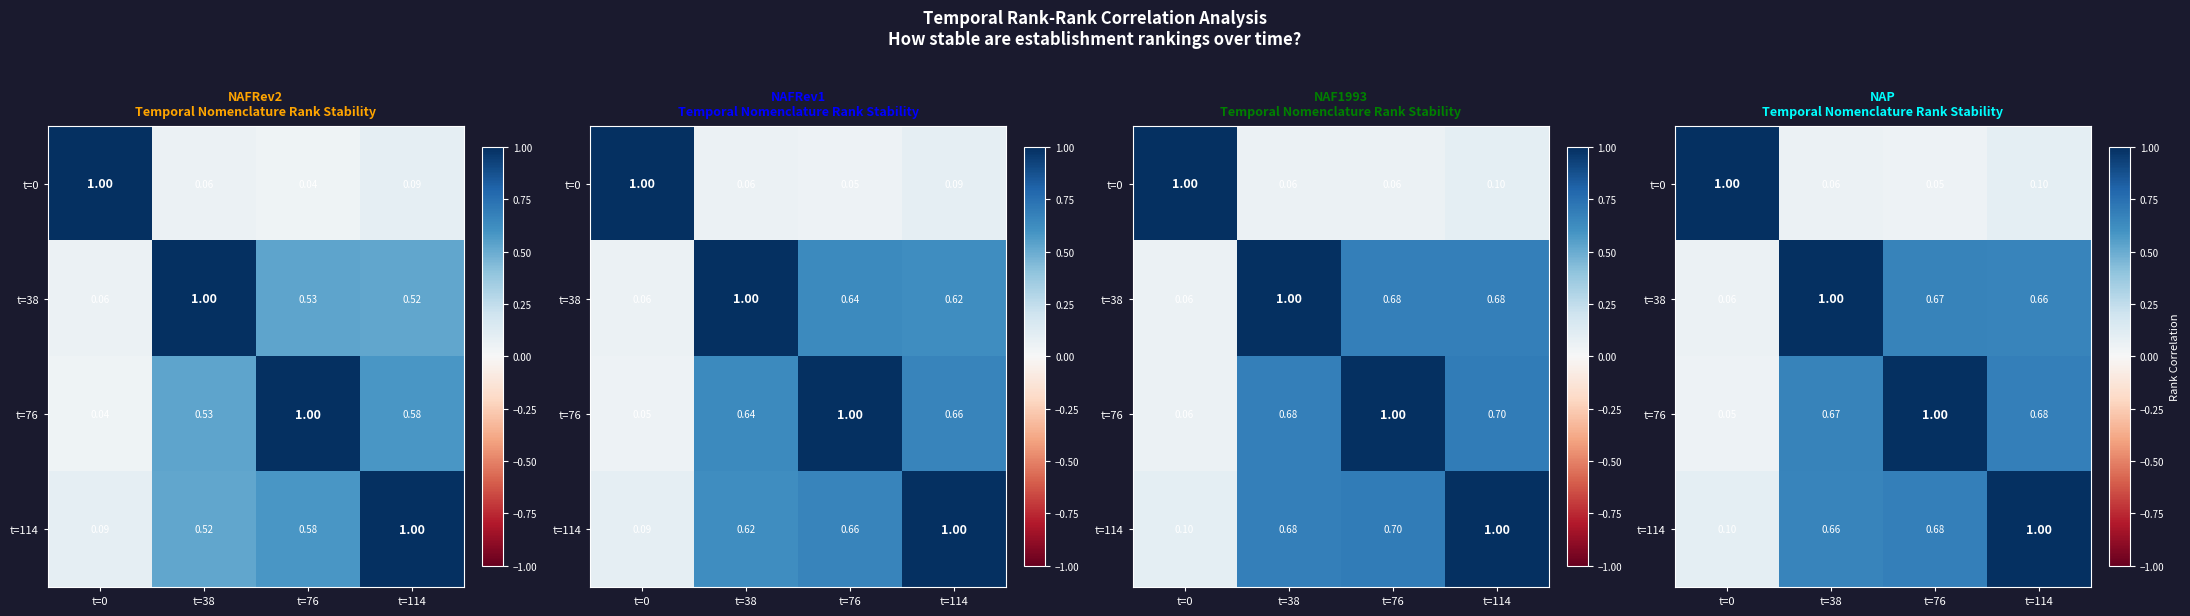

Count the number of categories in the chart.

4